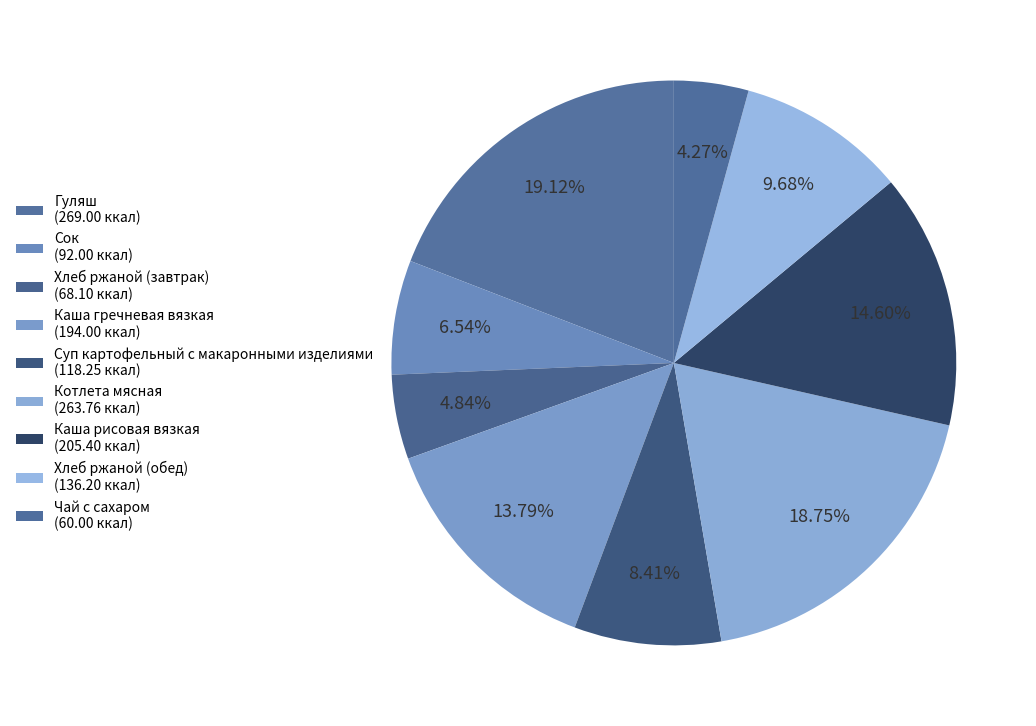

How many slices are in this pie chart?

9